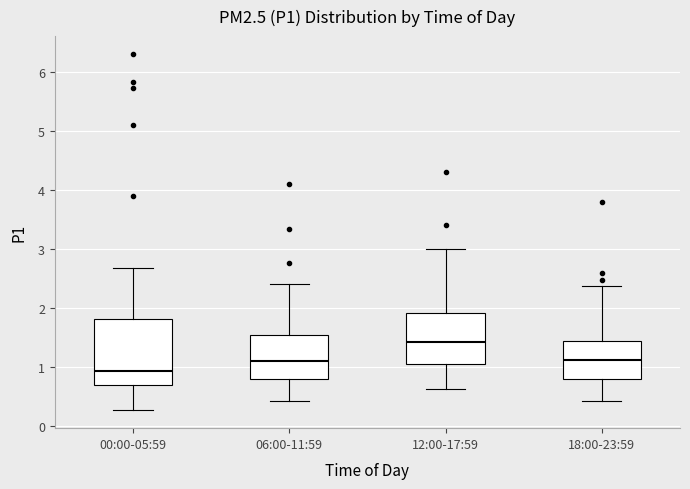

Reading left to right, read every box against the y-axis: the position of its median line, the range the box covers, and the ends of its whiskers. The values are not printed on the chart, so give them approximately, as read against the axis.

00:00-05:59: median 0.9, box 0.7 to 1.8, whiskers 0.3 to 2.7
06:00-11:59: median 1.1, box 0.8 to 1.5, whiskers 0.4 to 2.4
12:00-17:59: median 1.4, box 1.1 to 1.9, whiskers 0.6 to 3.0
18:00-23:59: median 1.1, box 0.8 to 1.4, whiskers 0.4 to 2.4